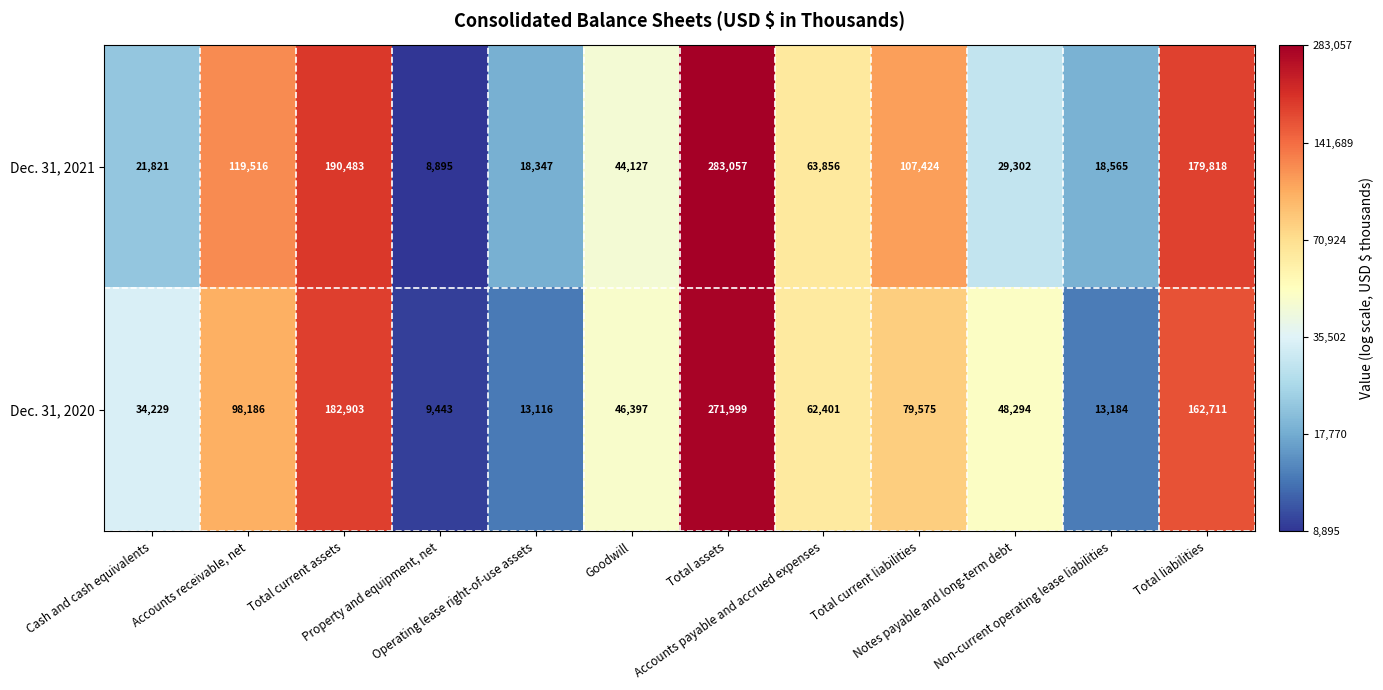

What is the minimum value for Dec. 31, 2020?

9443